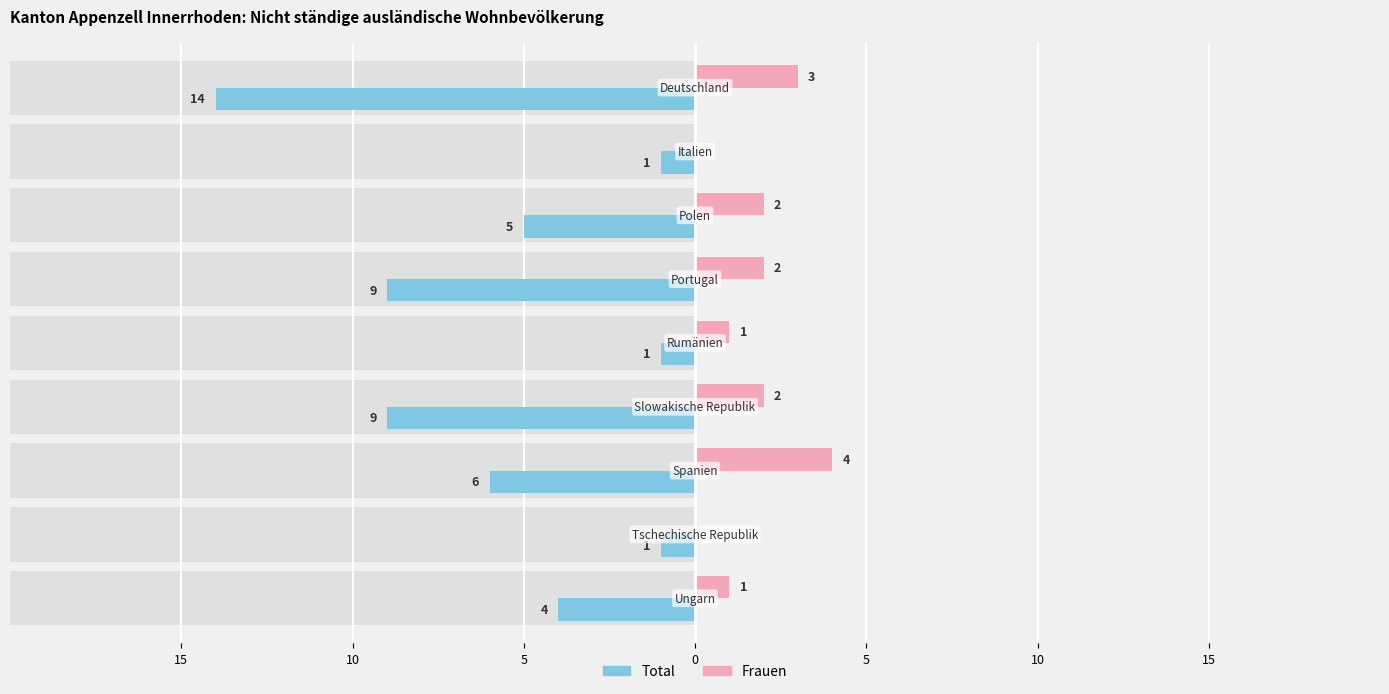

What is the sum of all Frauen values?

15